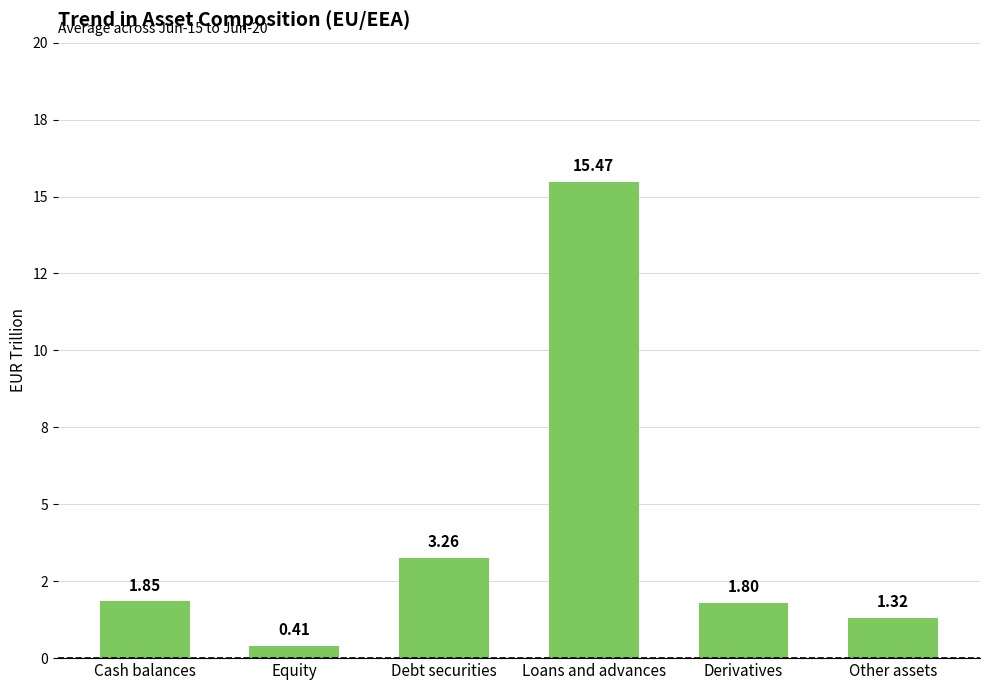

List the labels in order of value, largest first.

Loans and advances, Debt securities, Cash balances, Derivatives, Other assets, Equity